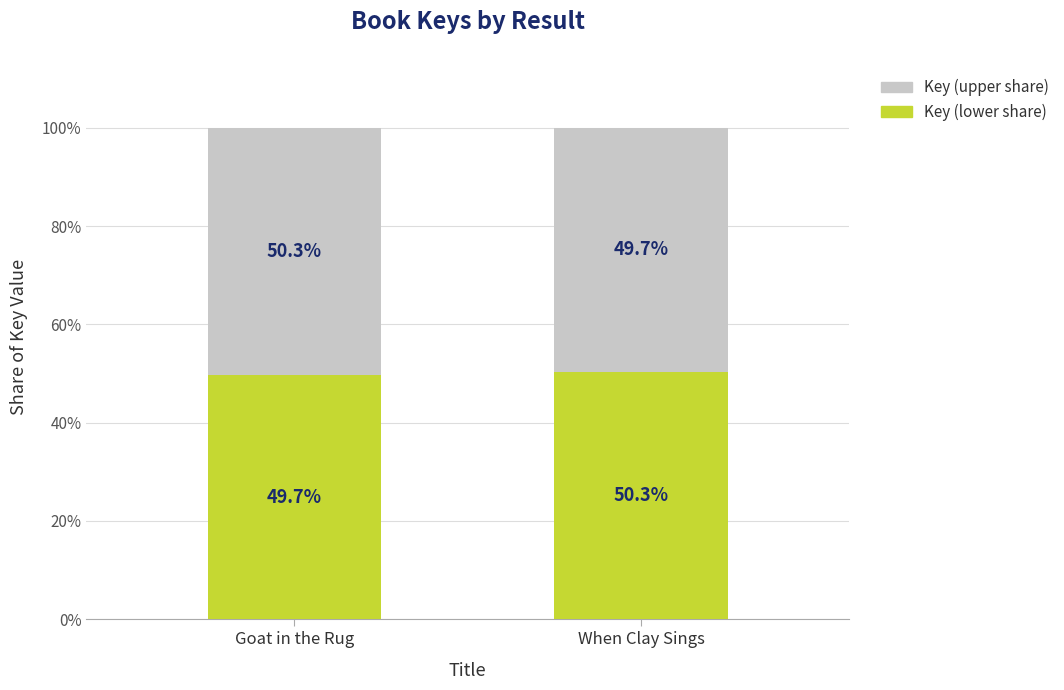

What is the difference between the Key (lower share) values at When Clay Sings and Goat in the Rug?

0.6